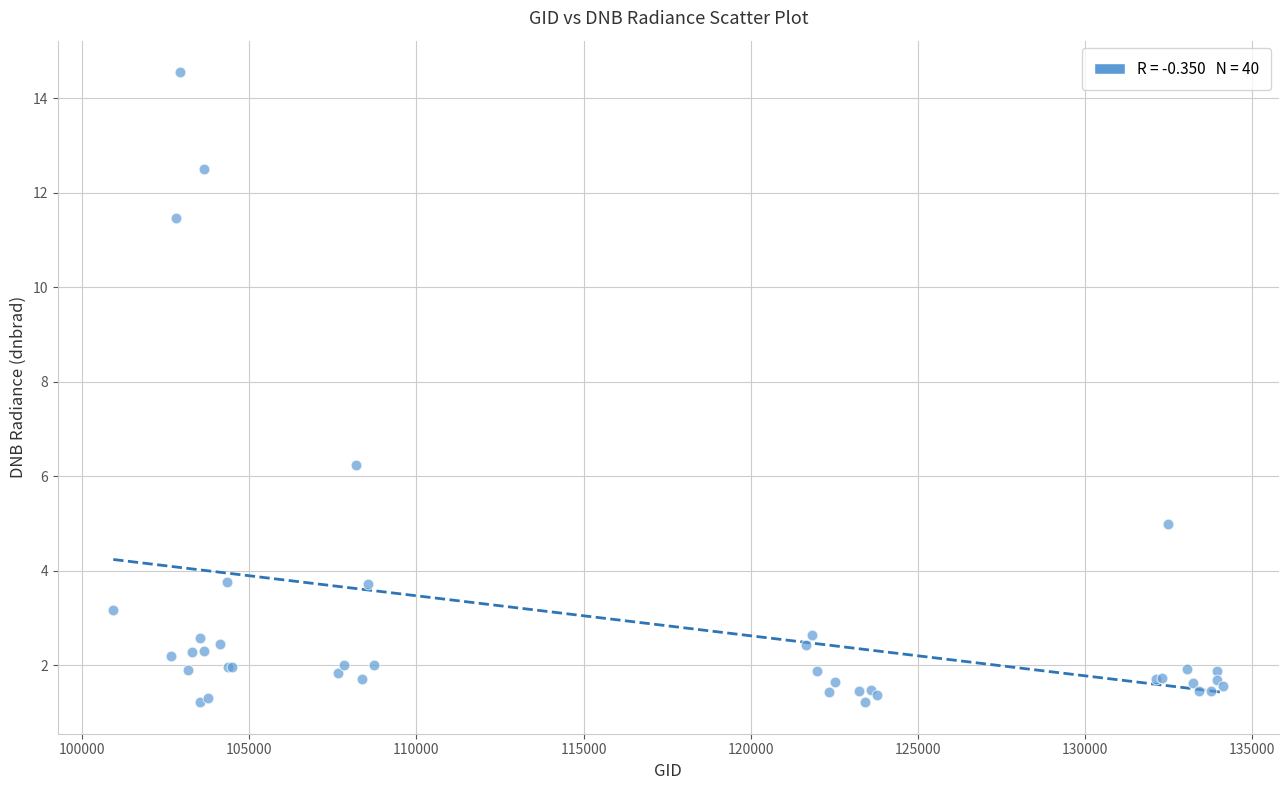

What Y value in the scatter plot is closest to 7?

6.2